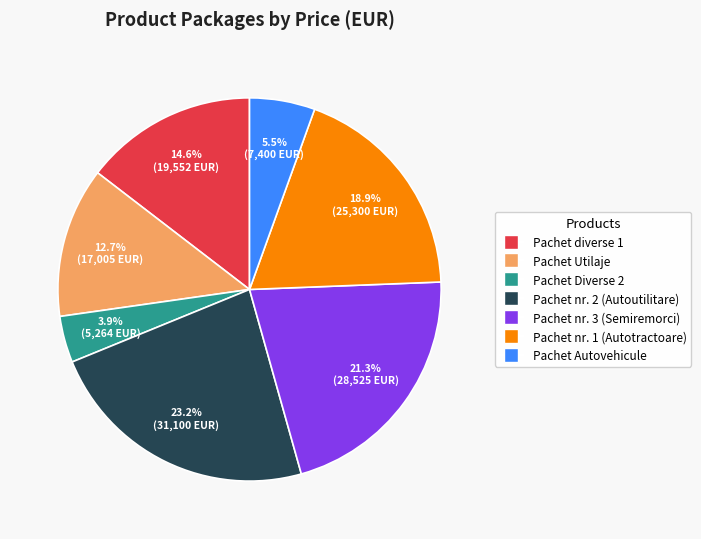

Does any single category account for the majority?

No